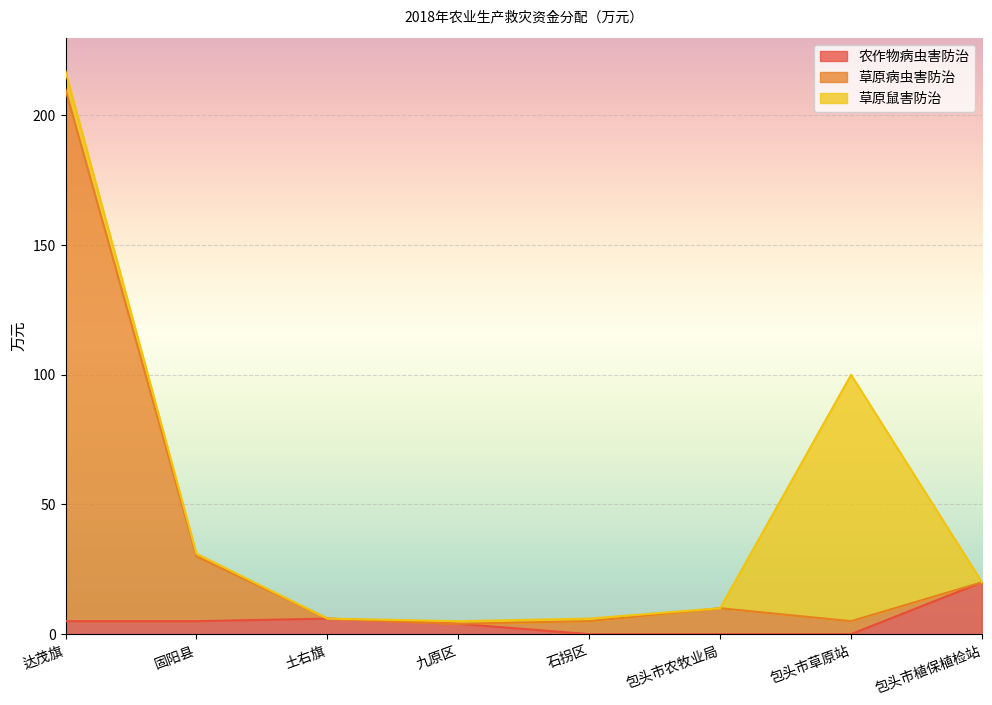

What position from the left is 达茂旗?

1